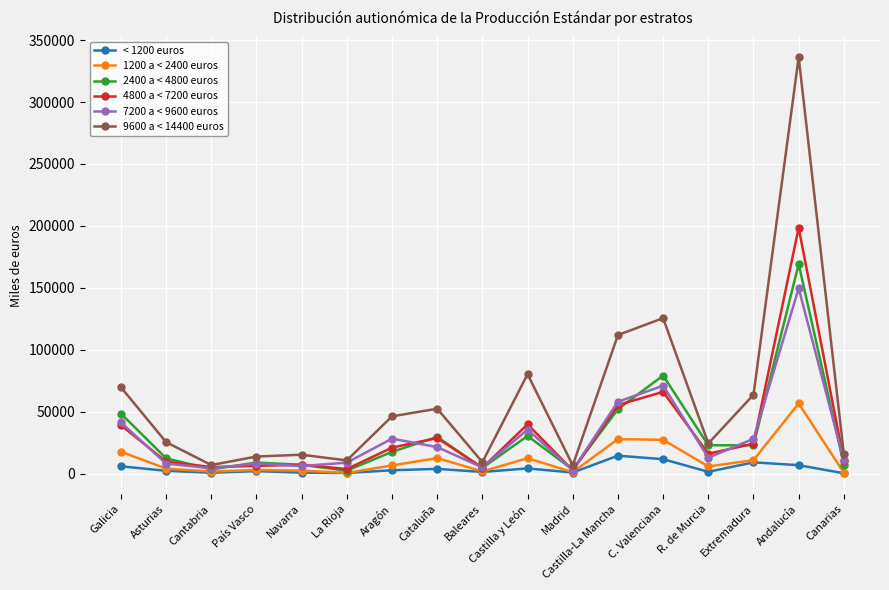

Which category has the highest value across all series?

Andalucía